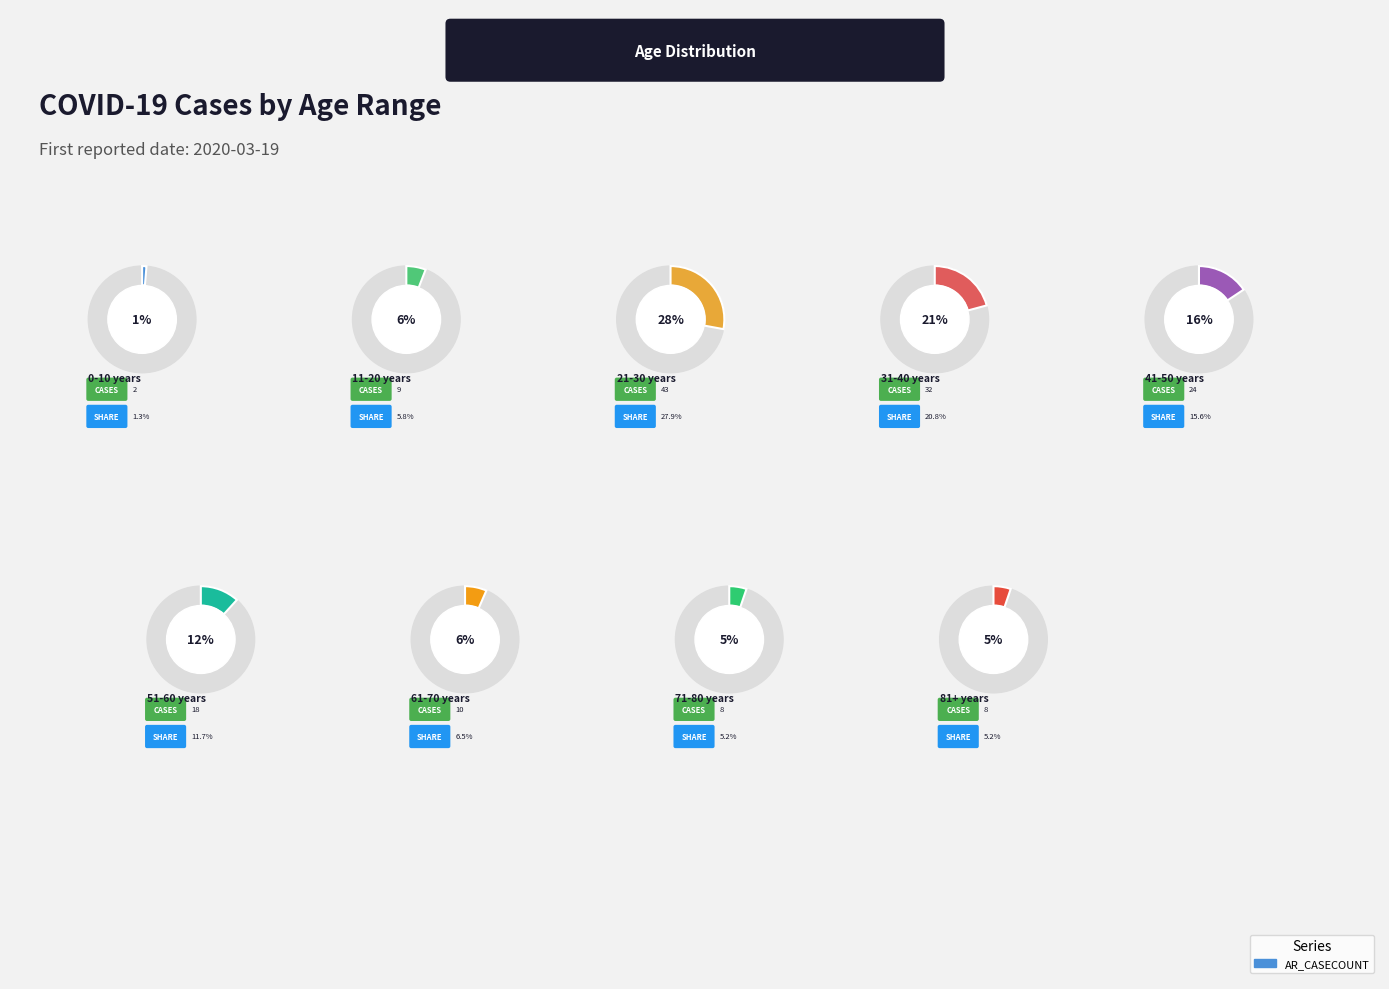

What portion of the pie excludes 0-10 years?

98.7%